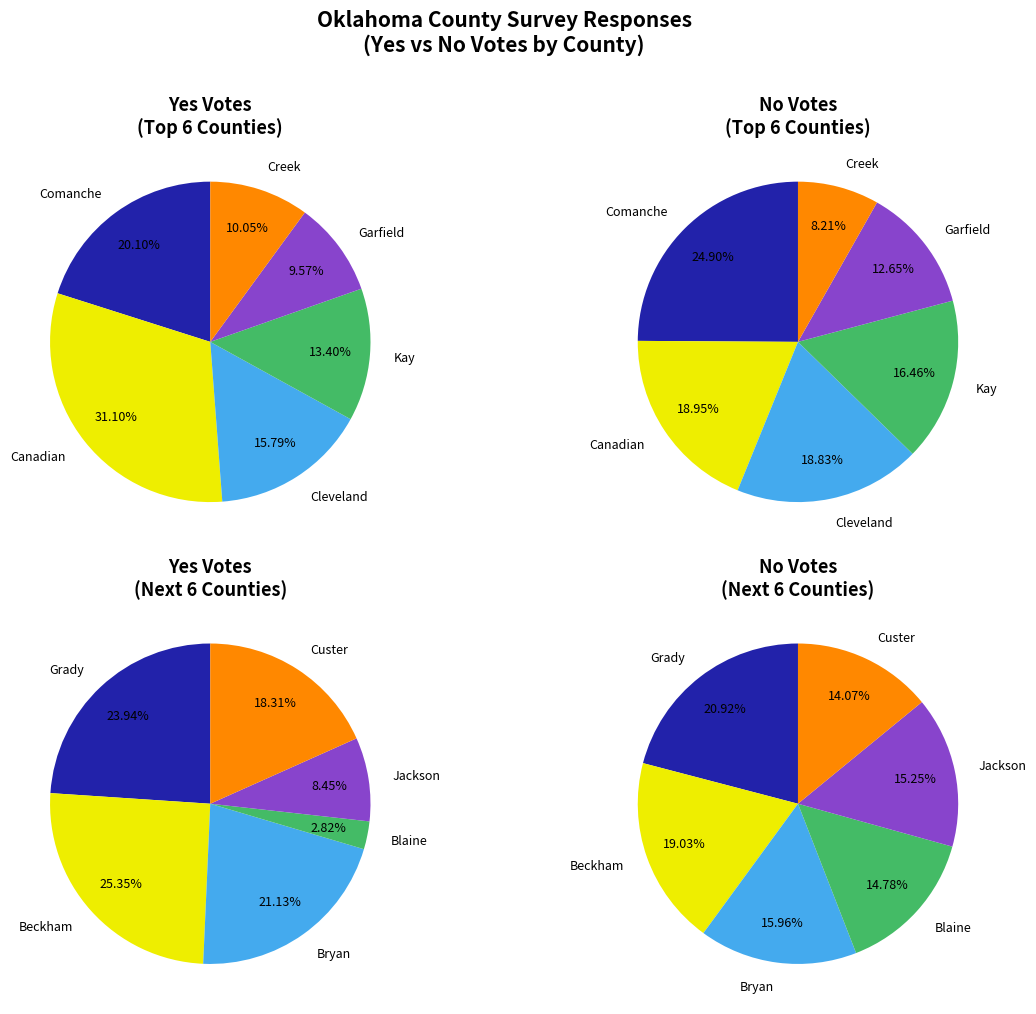

Which slice is the largest?

Comanche